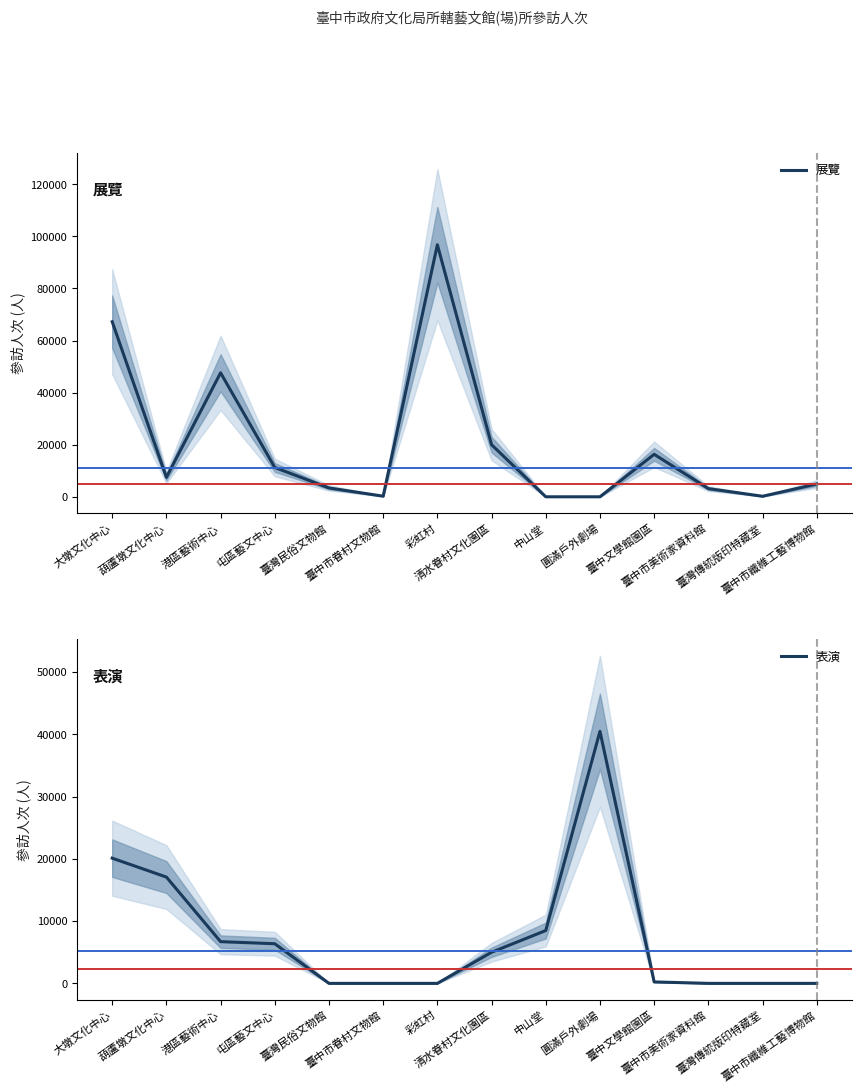

List the series in order of their overall mean, lowest first.

表演, 展覽